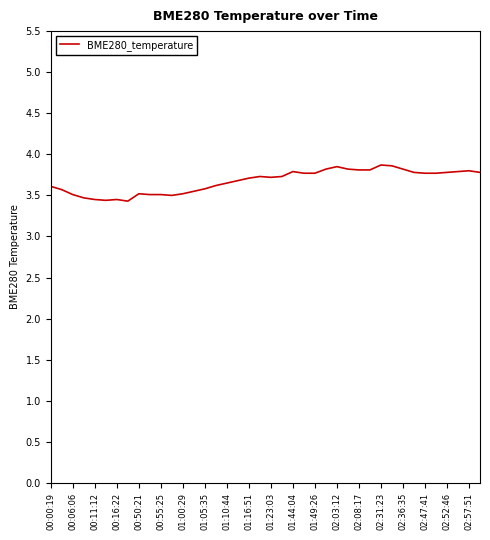

What is the maximum value shown in the chart?

3.9